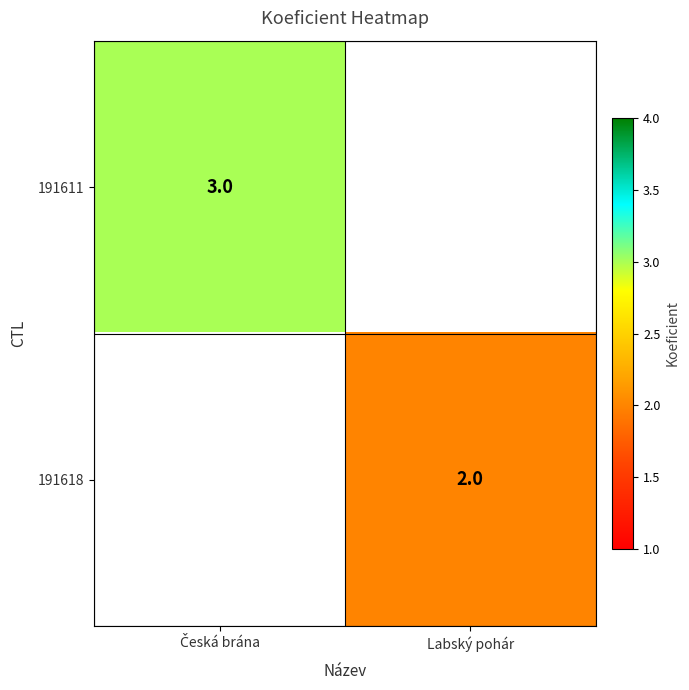

Is it true that 191618 equals 2 at Labský pohár?

True